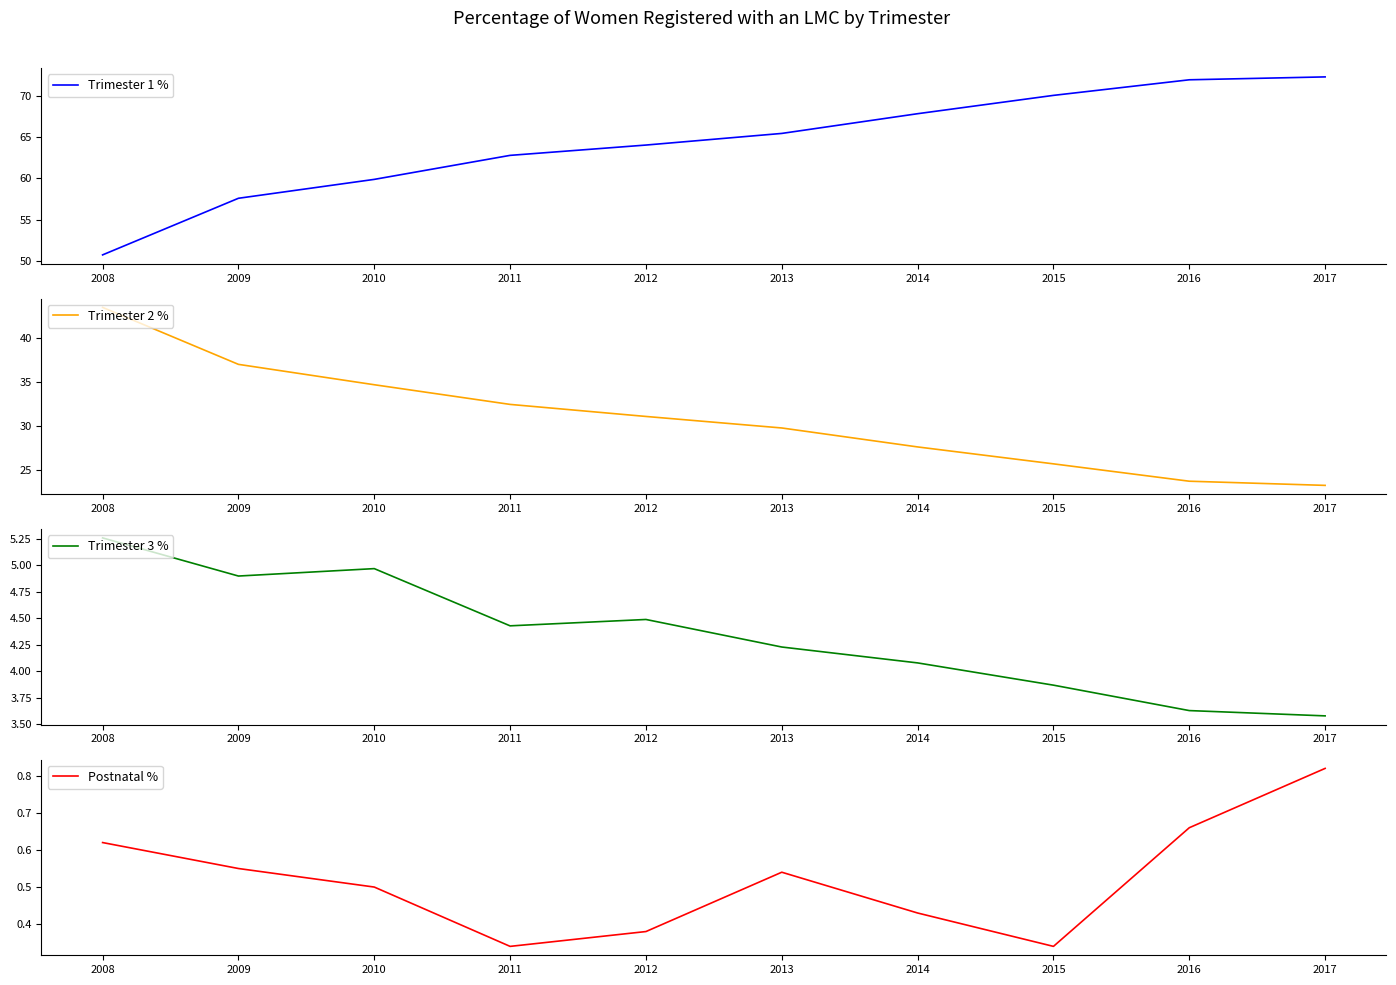

The Postnatal % series shows 0.3 at 2009. True or false?

False